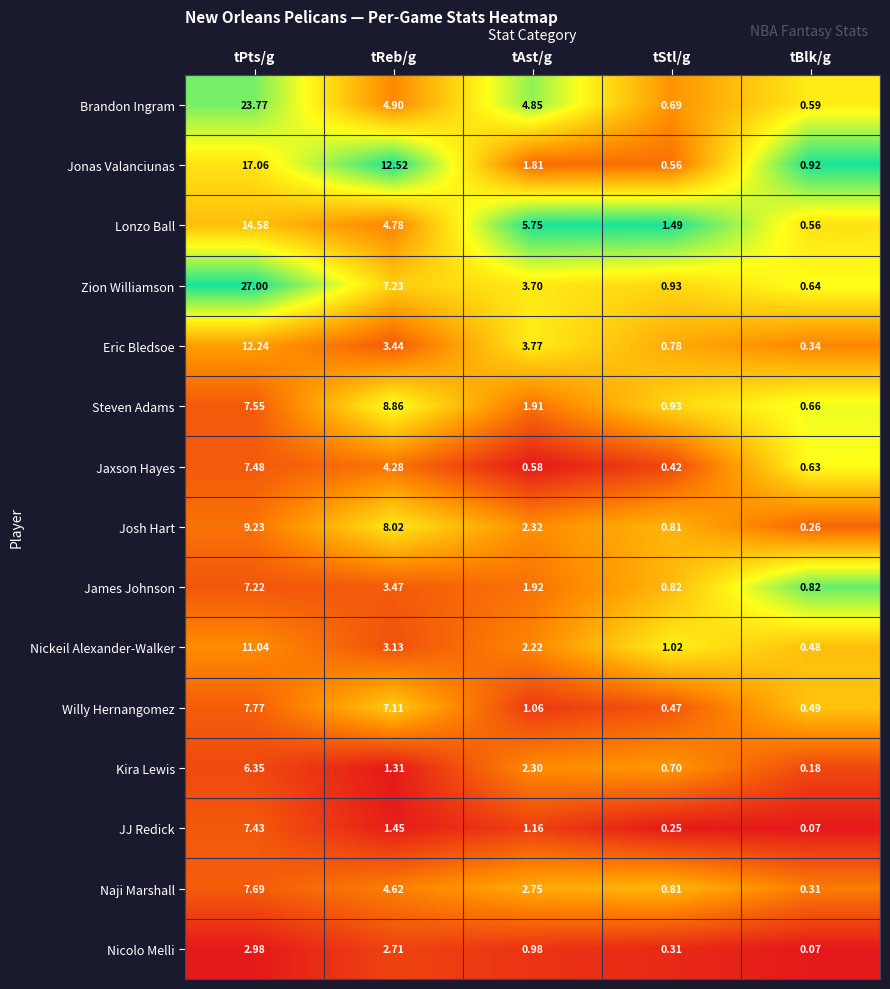

How many series are shown in this chart?

15